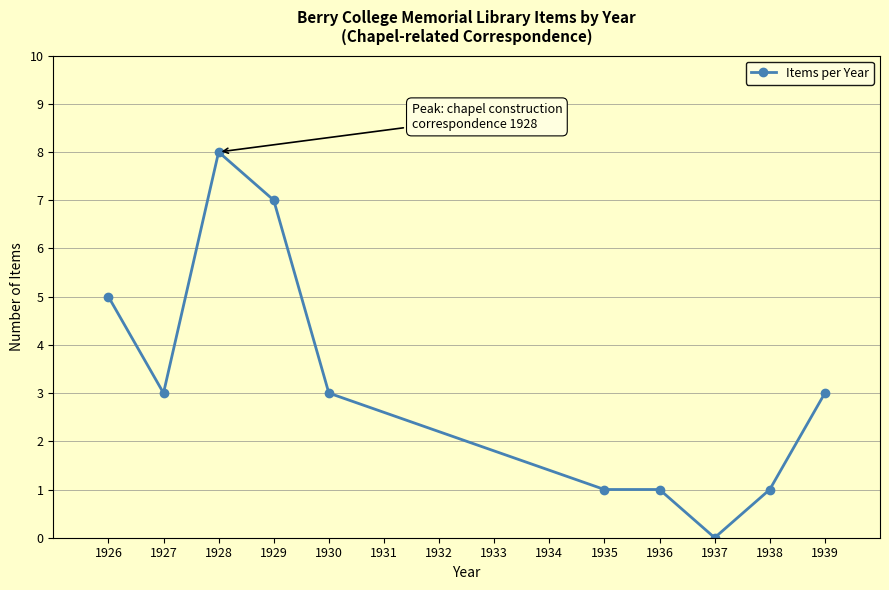

Which category has the lowest value across all series?

1937